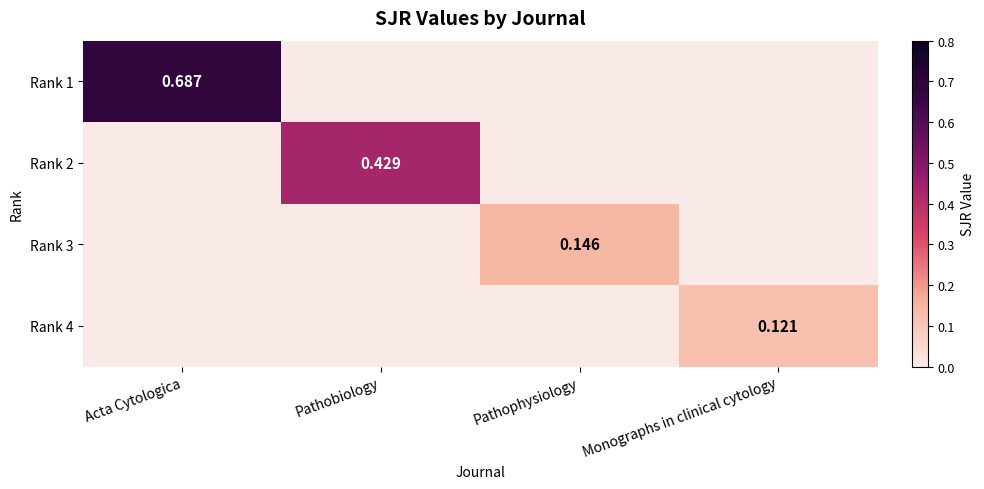

The Rank 1 series shows 0.0 at Pathobiology. True or false?

True